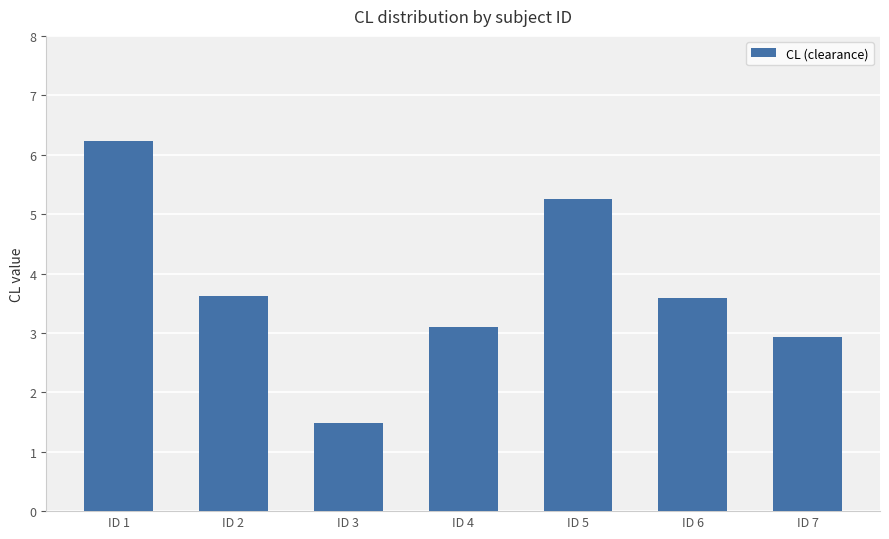

Between ID 7 and ID 2, which is larger?

ID 2